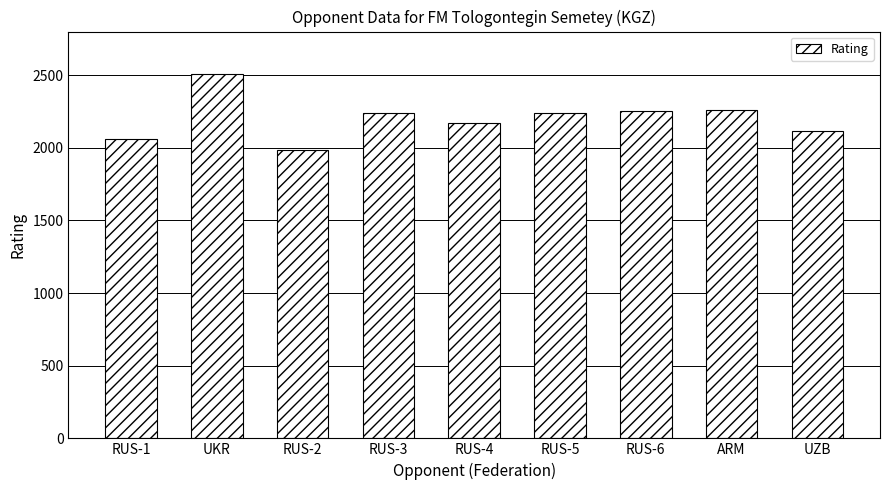

Count the number of data series in this chart.

1